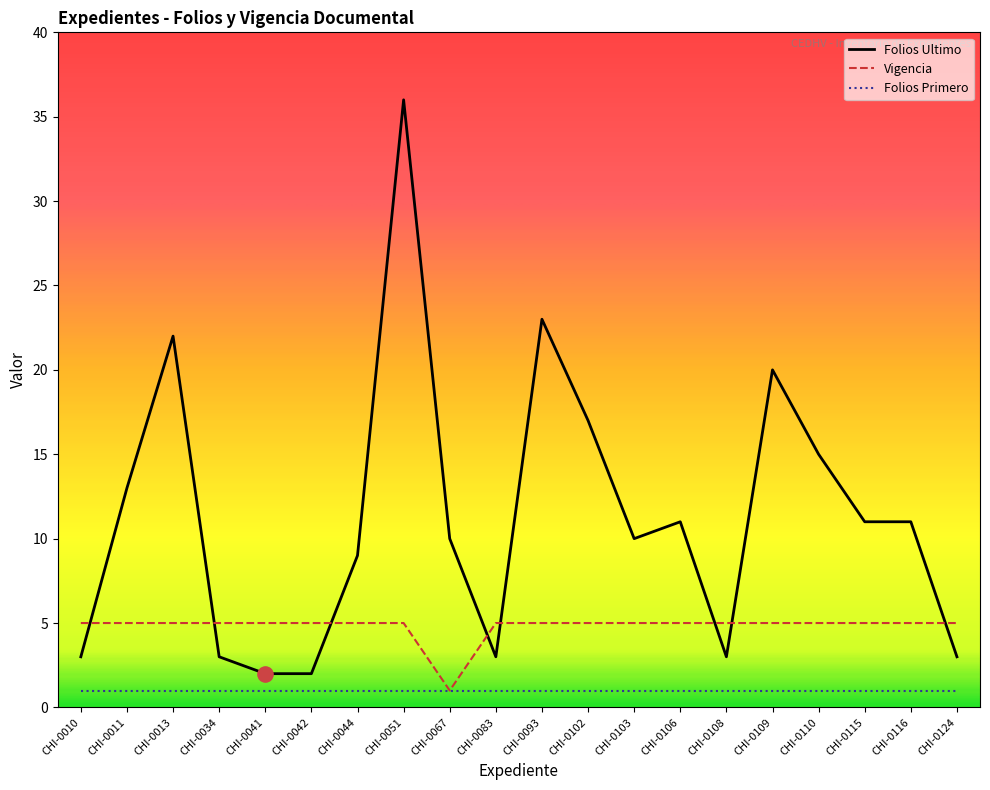

Which series has the largest total across all categories?

Folios Ultimo